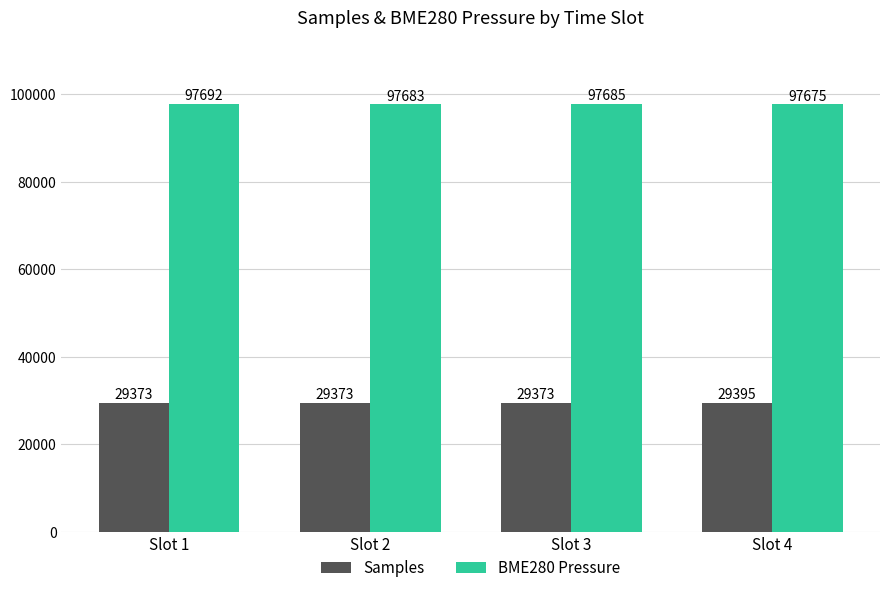

What is the smallest value displayed?

29373